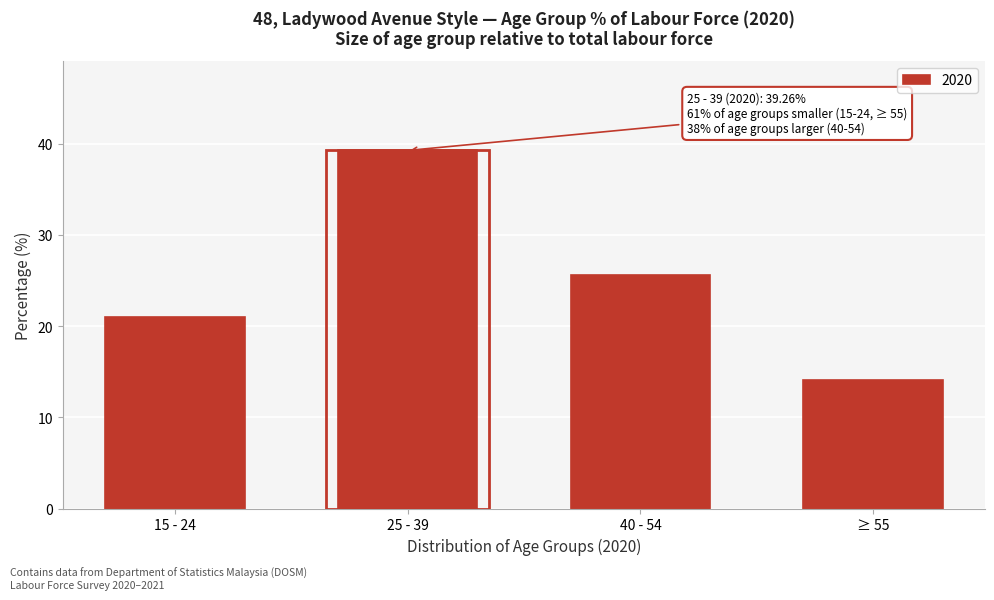

Reading left to right, extract all data points from this chart.

21.0	39.3	25.7	14.0